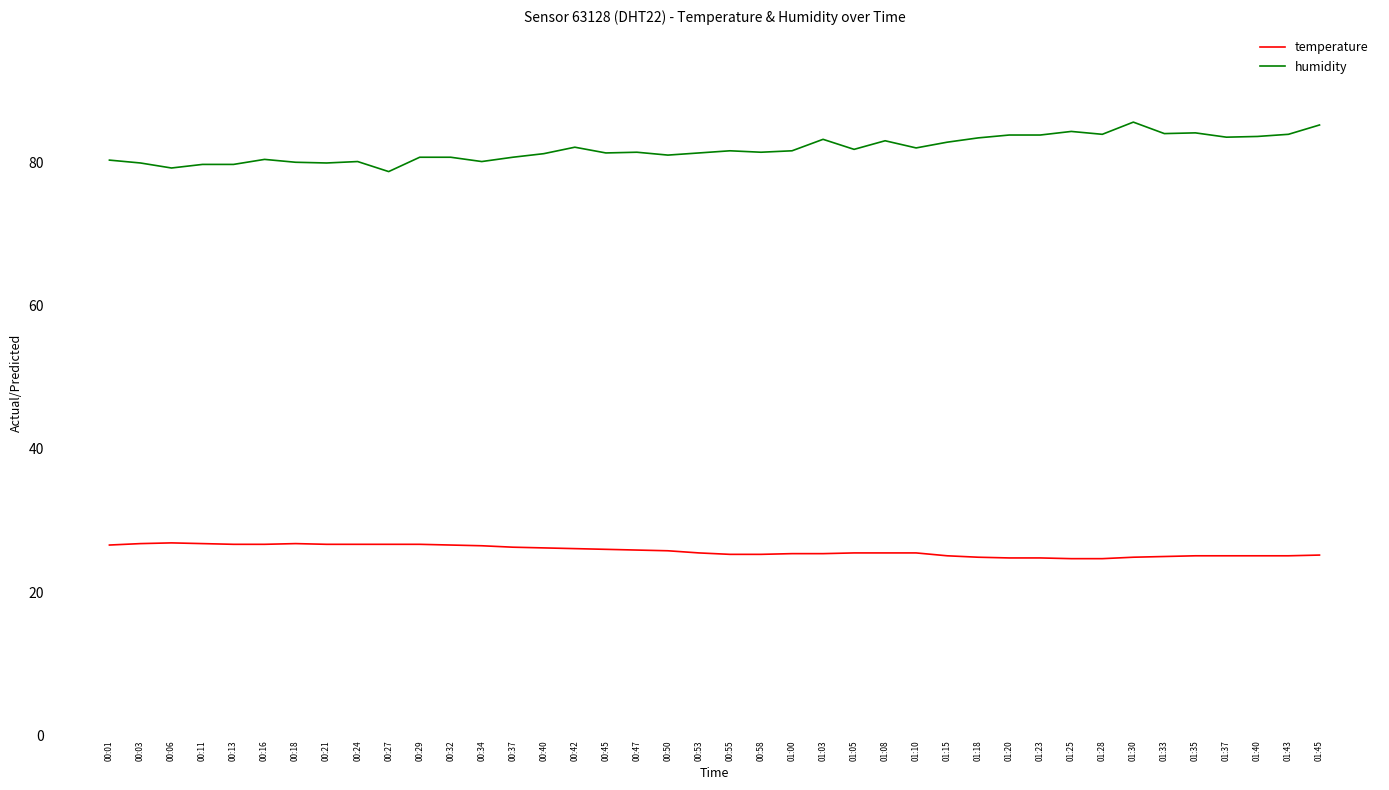

The humidity series shows 83.0 at 01:08. True or false?

True